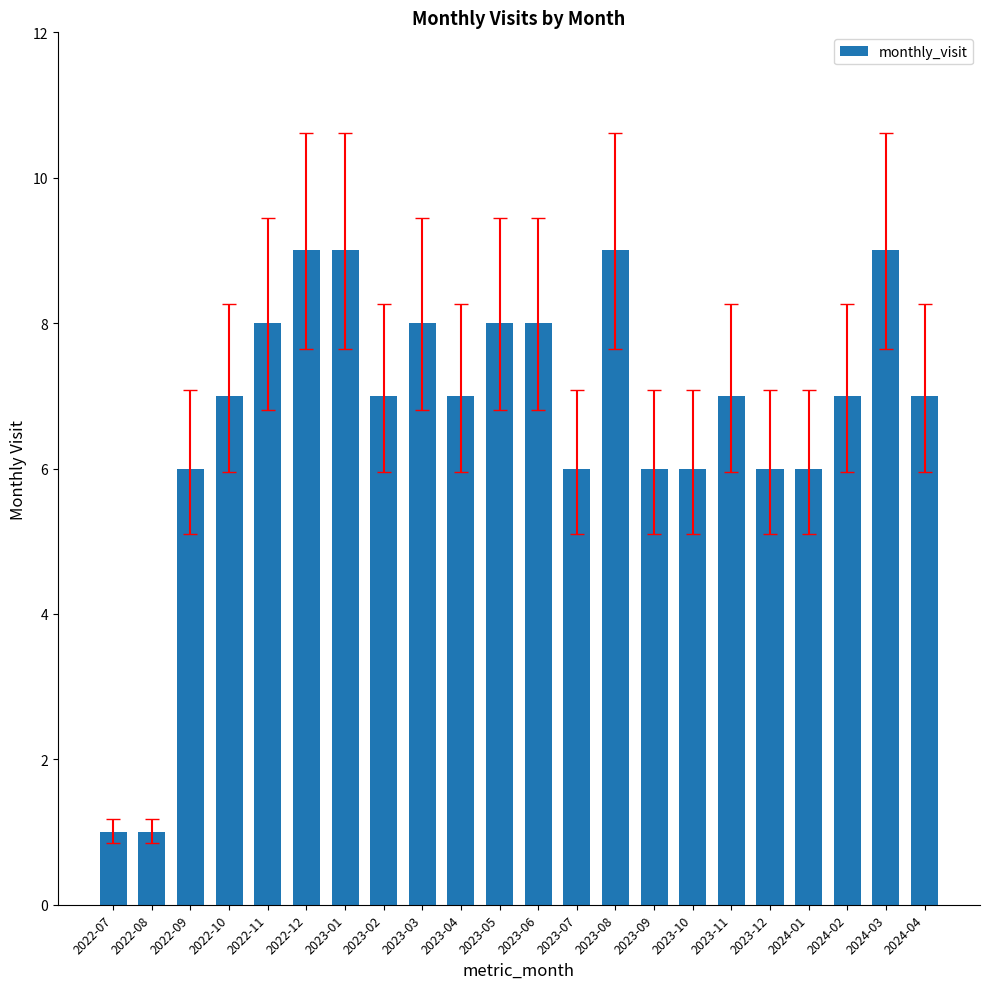

What is the label of the 21st bar from the right?

2022-08